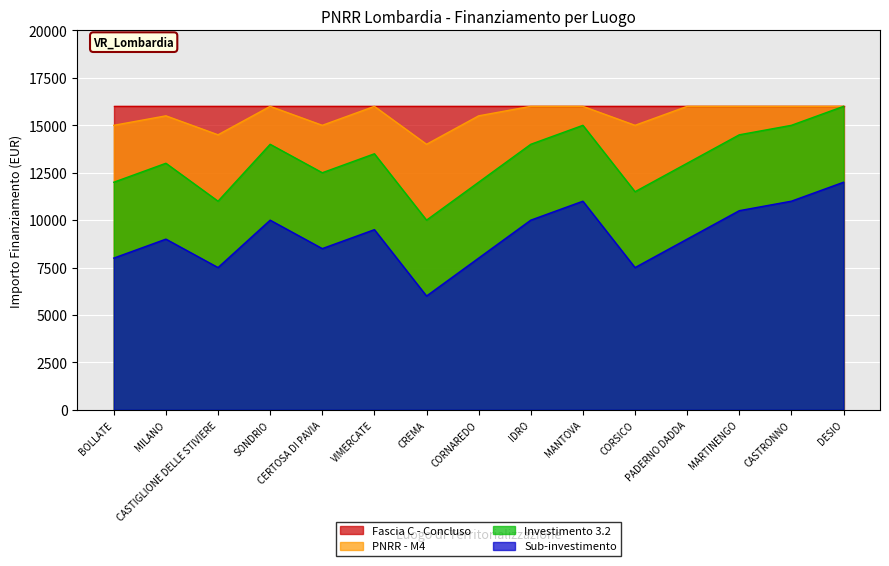

What value does the Sub-investimento series have at BOLLATE, to the nearest 100?

8000